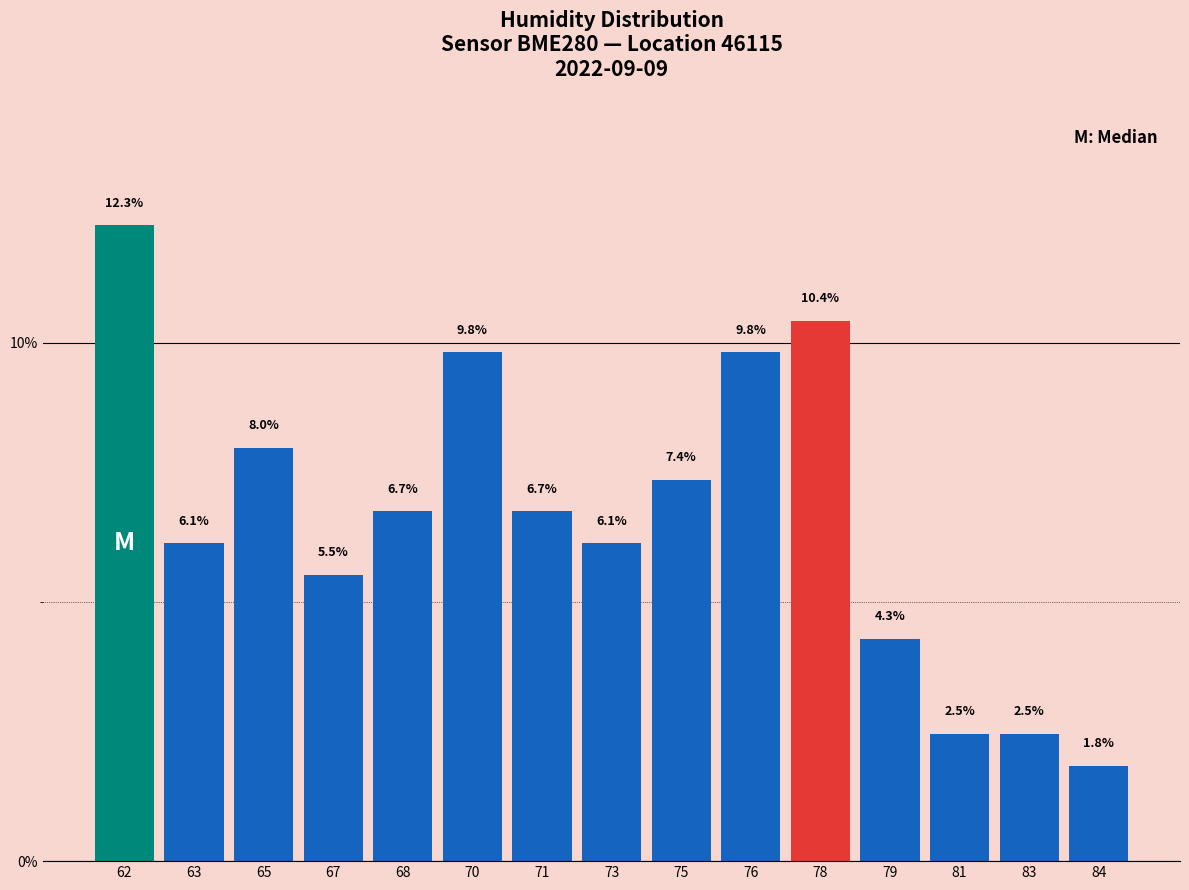

Reading right to left, transcribe all the data shown in this chart.

1.8	2.5	2.5	4.3	10.4	9.8	7.4	6.1	6.7	9.8	6.7	5.5	8.0	6.1	12.3